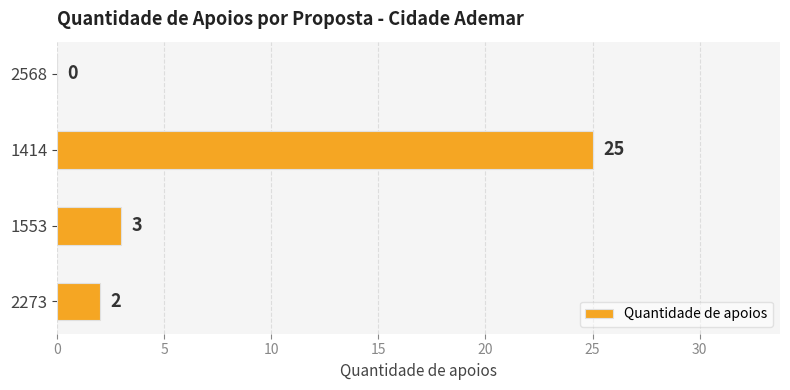

What is the sum of the values at 1414 and 1553?

28